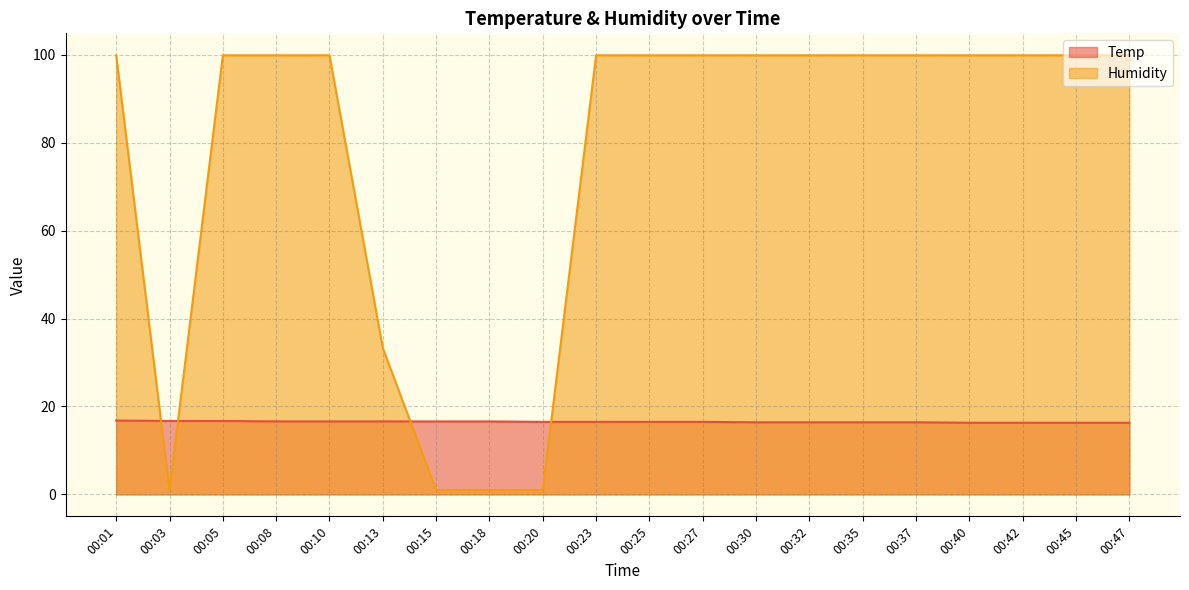

How many times do Temp and Humidity cross each other?

4